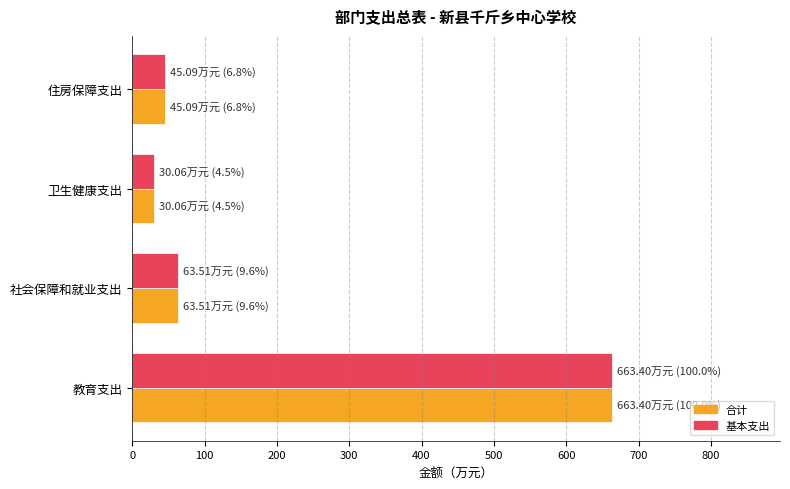

What is the smallest value displayed?

30.1